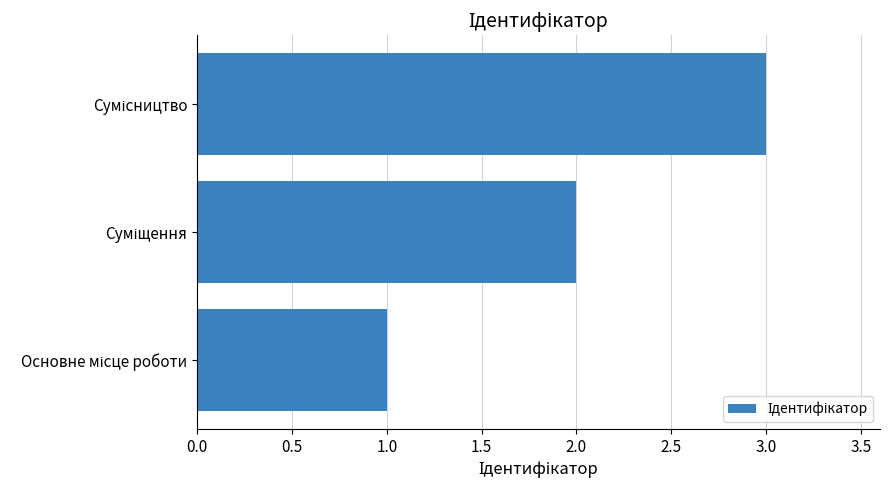

What is the sum of all values?

6